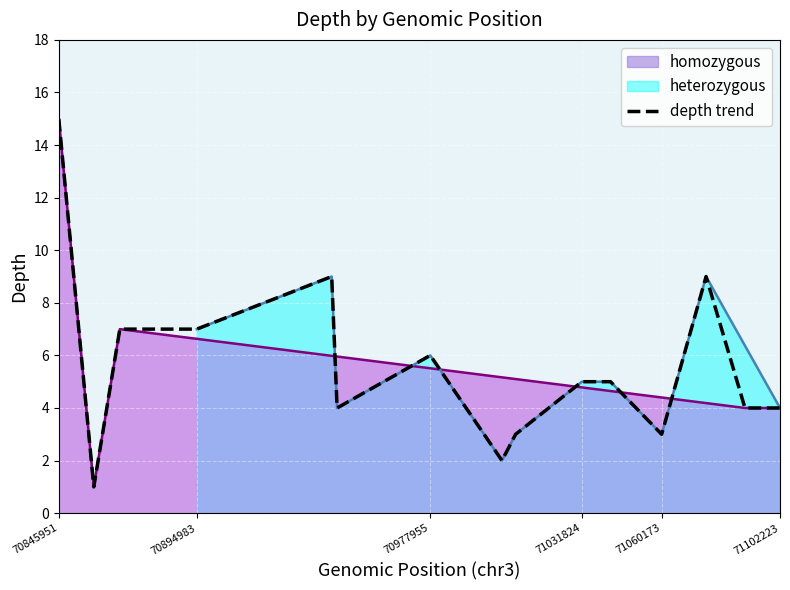

What is the difference between the maximum and minimum values?

14